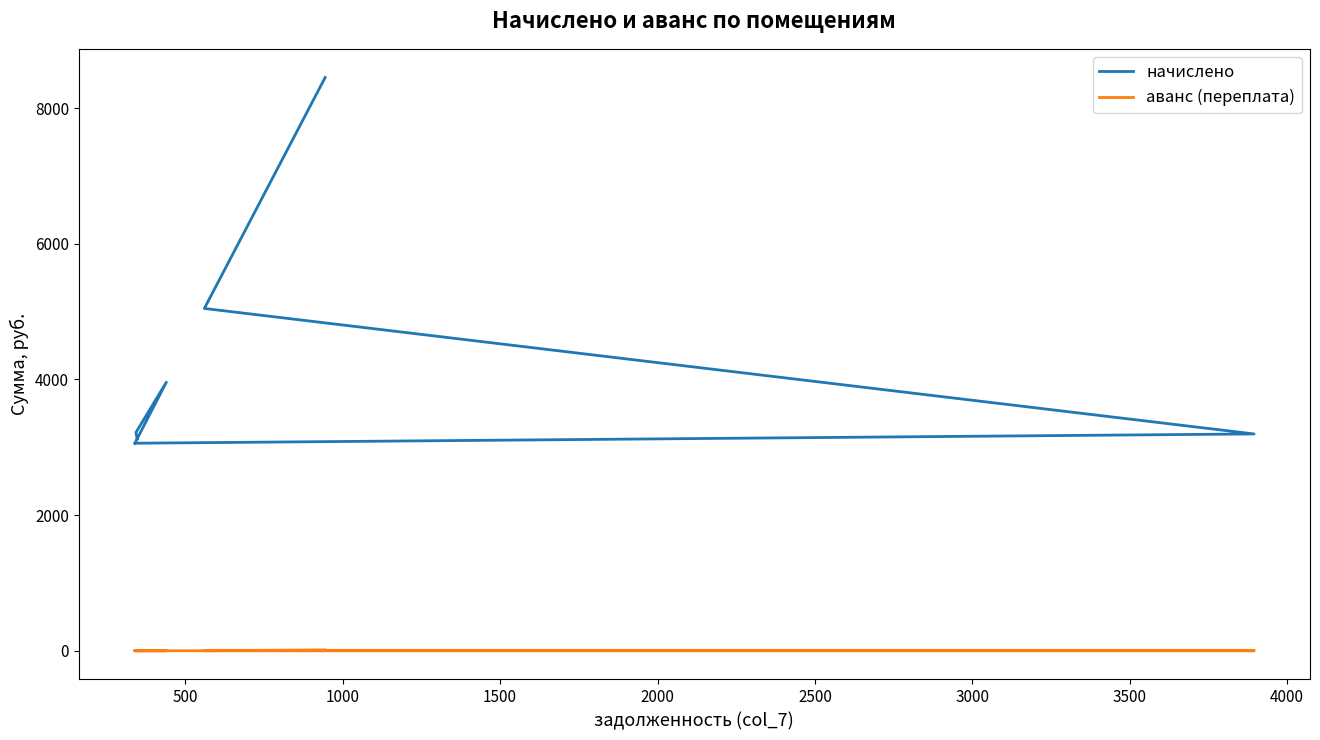

True or false: аванс (переплата) has a value of 0.0 at 2500.

True